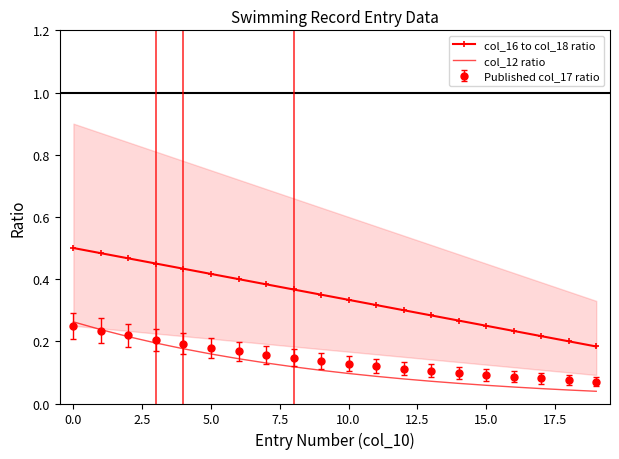

Where is col_16 to col_18 ratio nearest to the value 0?

19